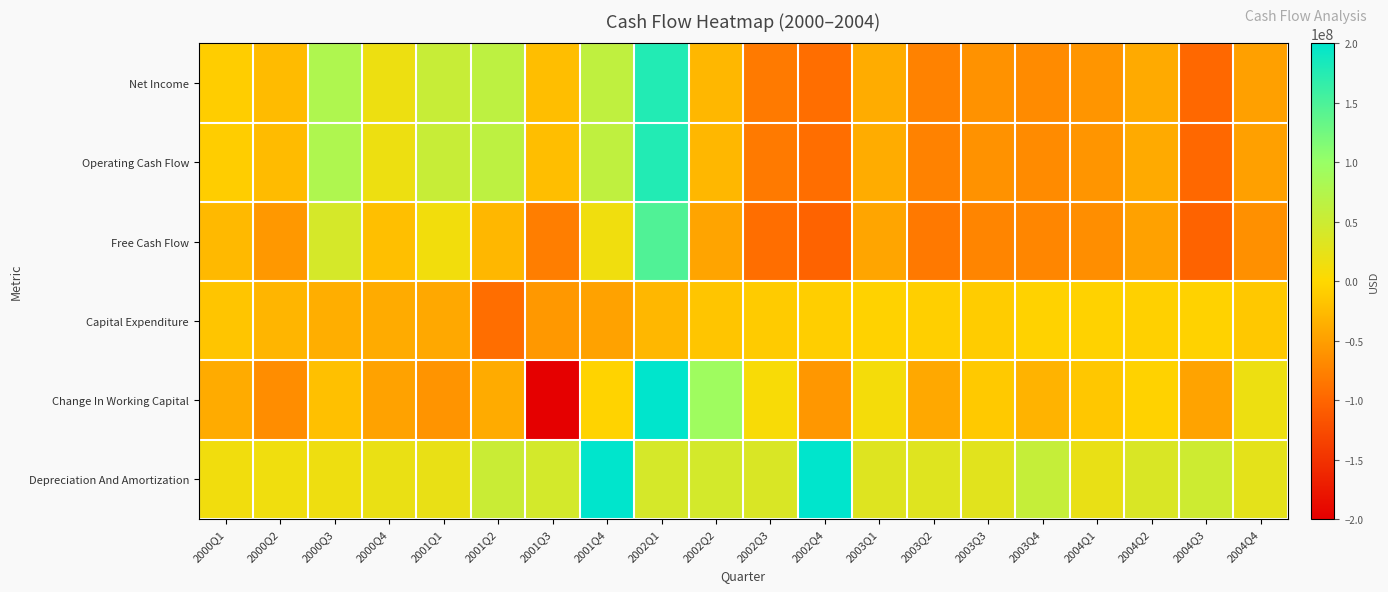

Which series has the largest total across all categories?

Depreciation And Amortization